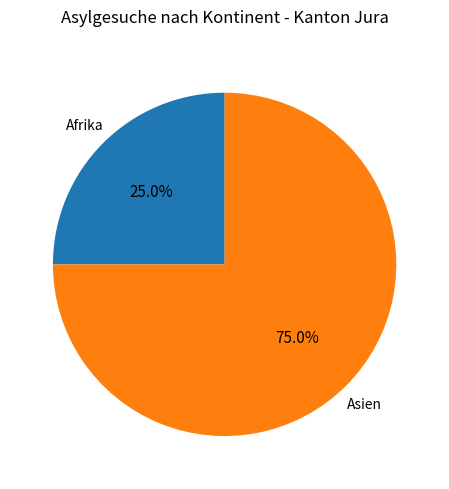

Which category has the biggest portion of the pie?

Asien